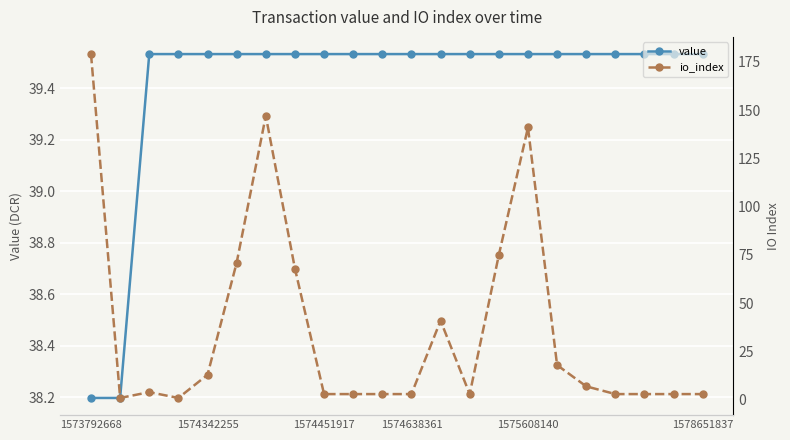

How many value values are between 39 and 40?

20